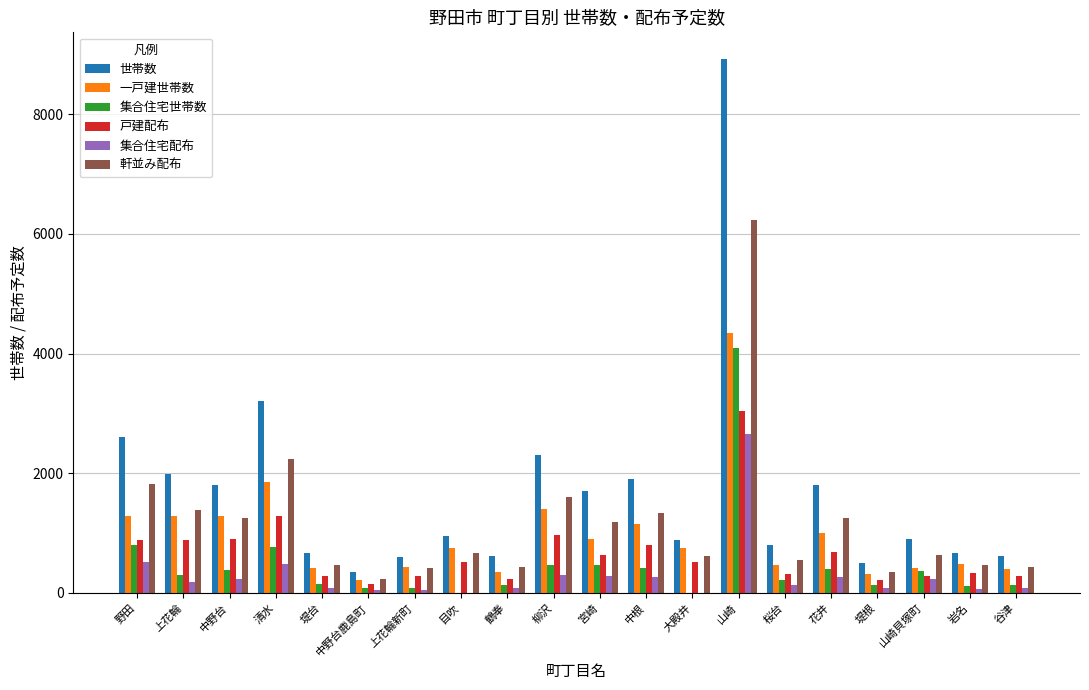

What is the total value across all series at 中野台?

5870